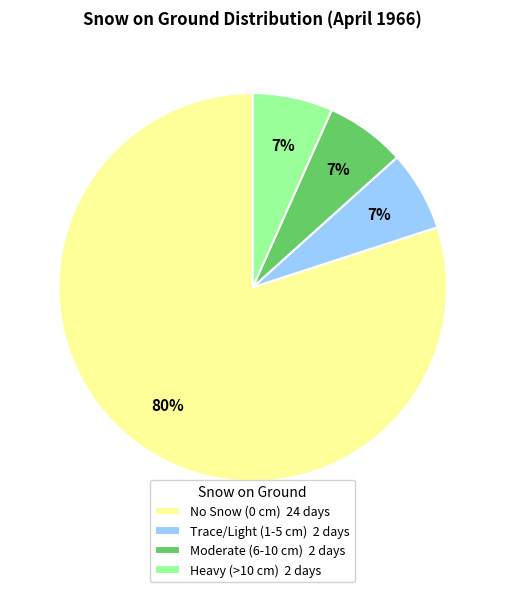

How many segments does this pie chart have?

4